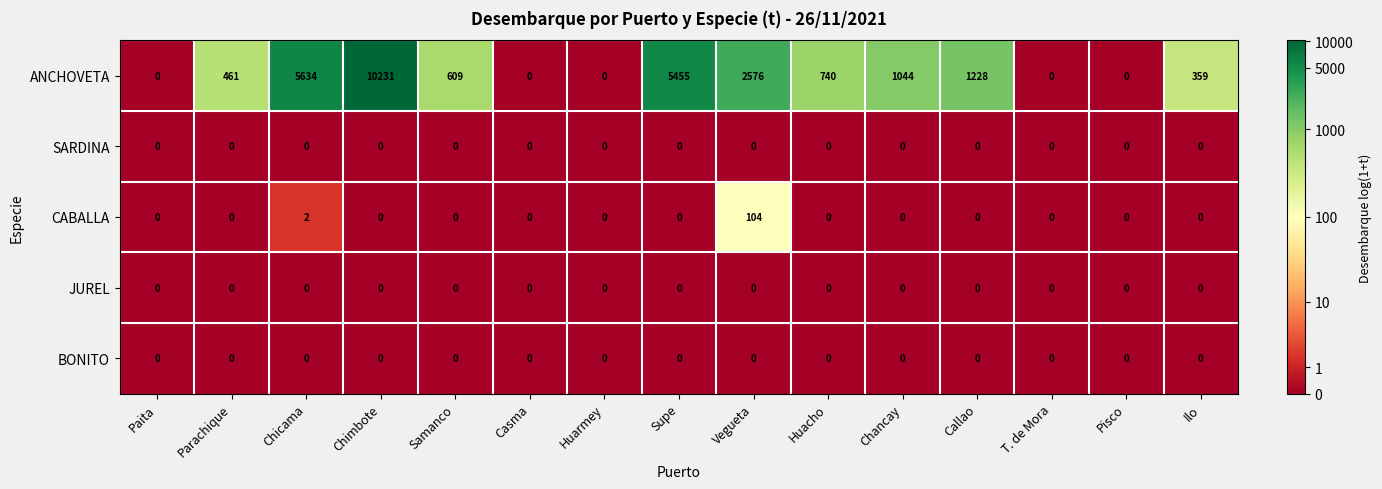

What is the maximum value for CABALLA?

104